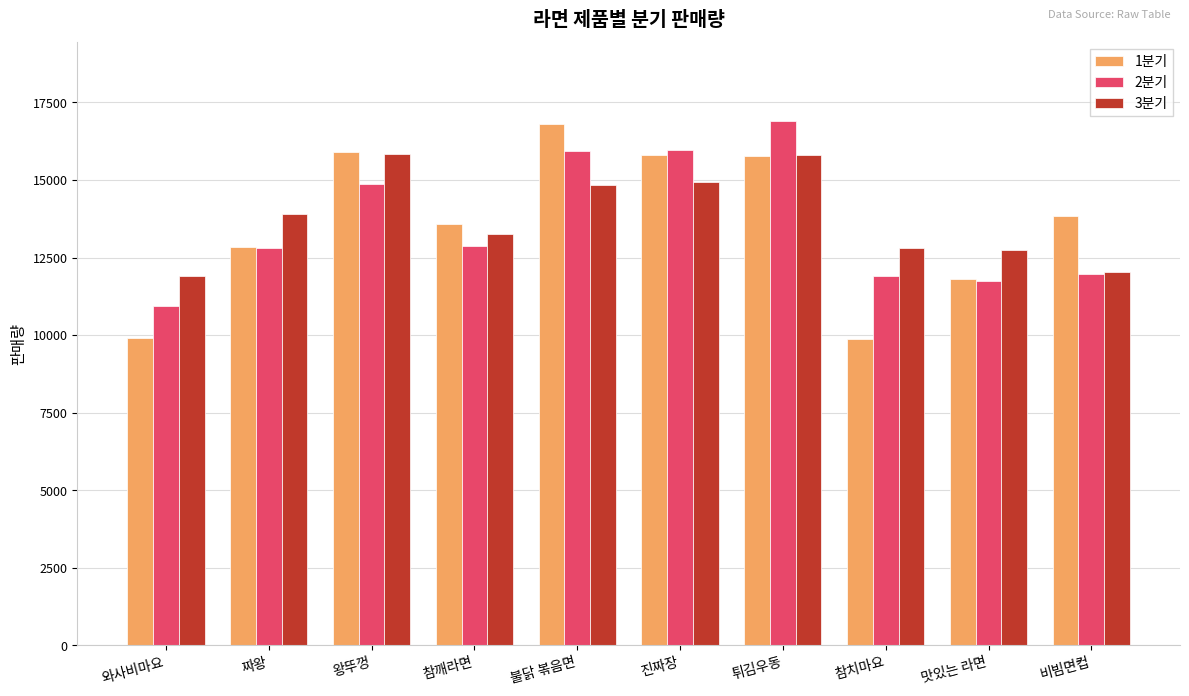

How many data points in 3분기 are less than 13900?

5